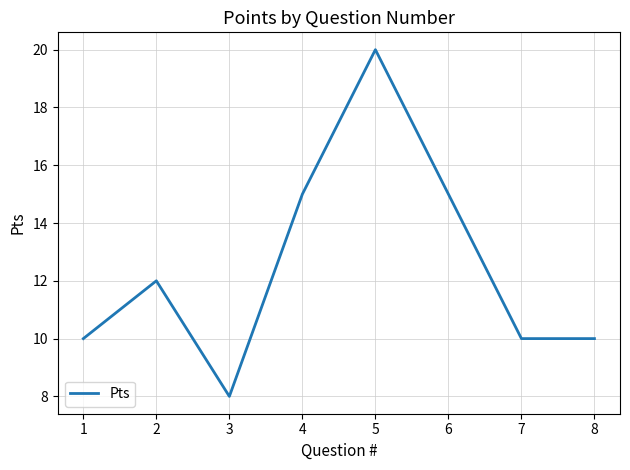

At which category does the chart reach its peak across all series?

5